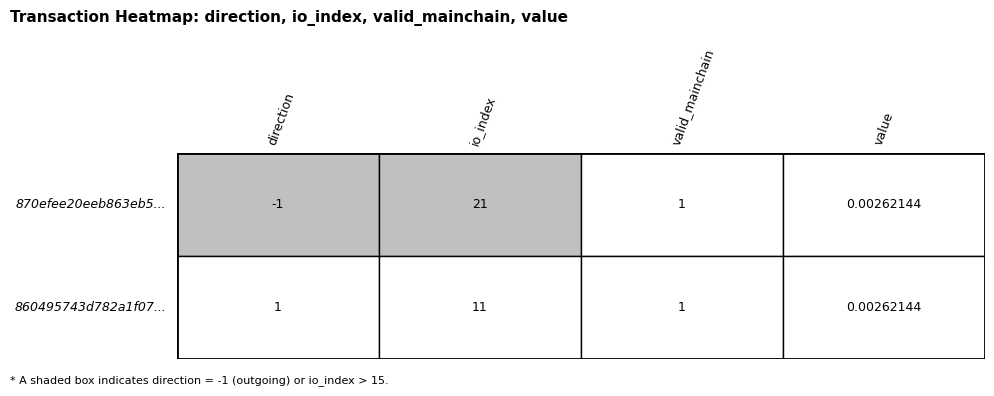

What is the difference between the second highest and minimum values in the 860495743d782a1f07a024157e07b9d1b67a1ca series?

1.0